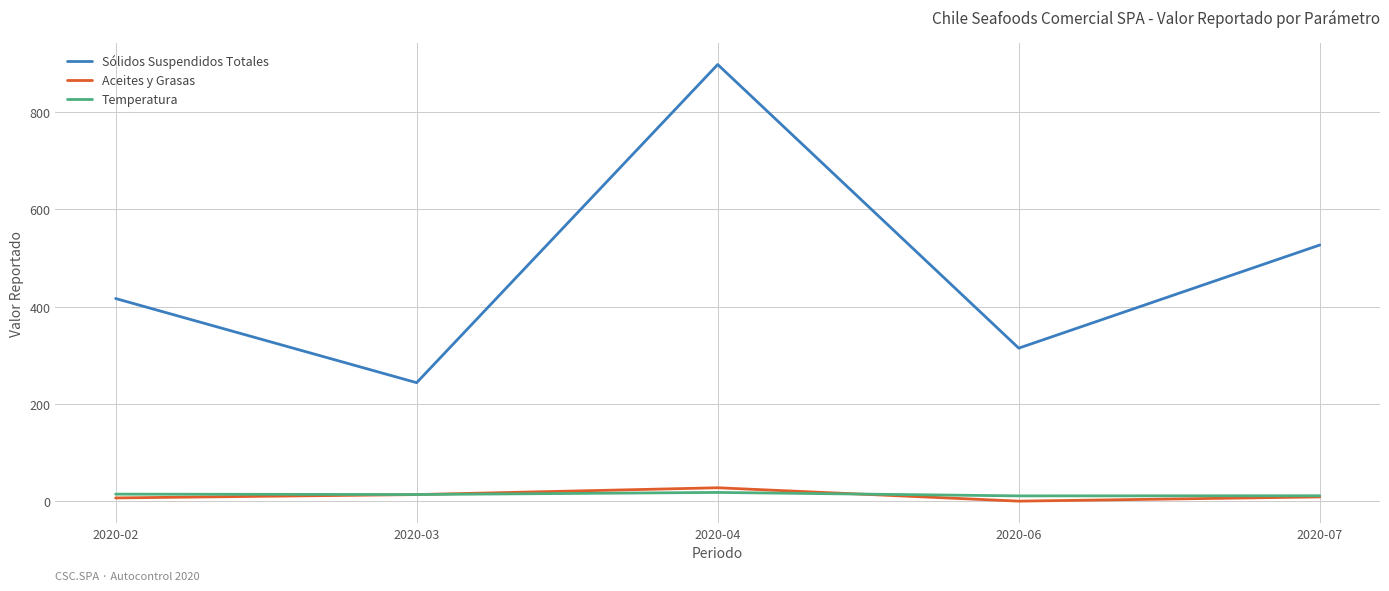

What is the average value of the Temperatura series?

14.1